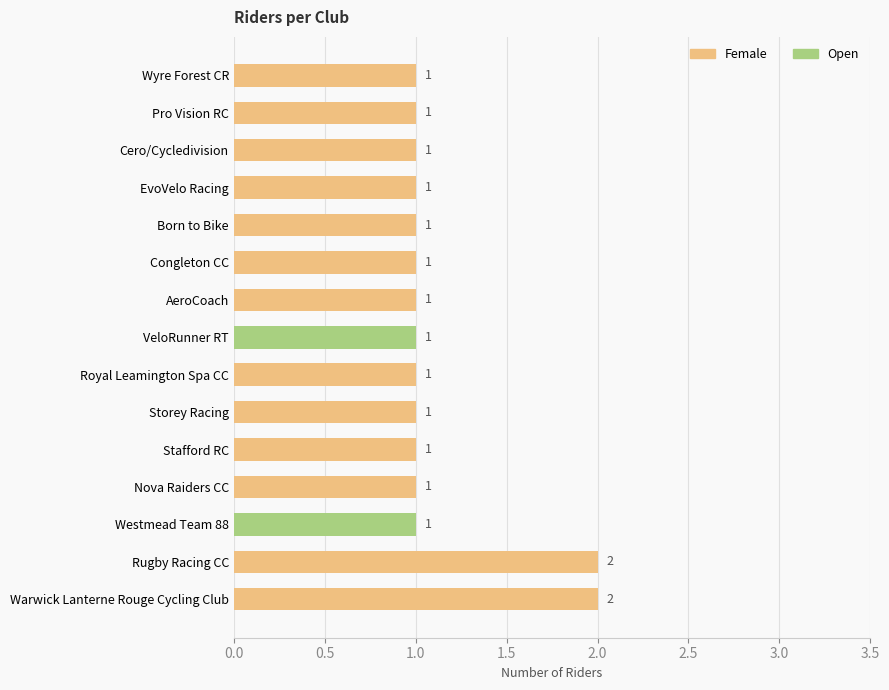

How many values in the Open series exceed 0?

2